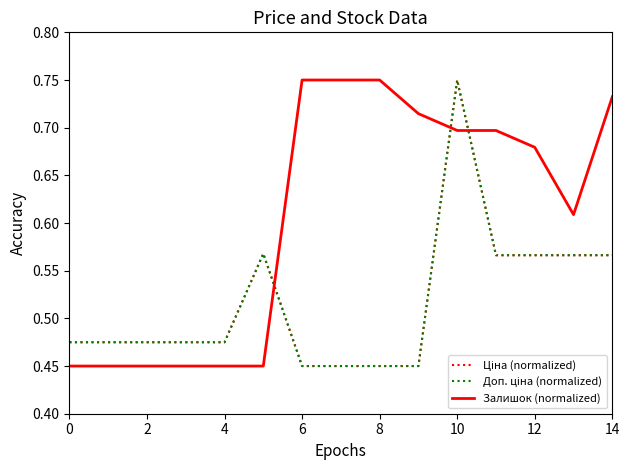

Is this an area chart (filled region under the line)?

No